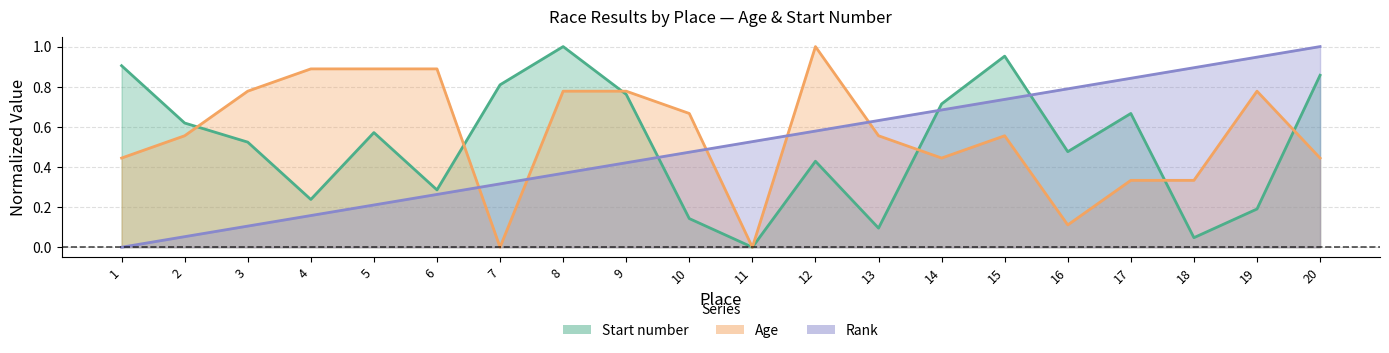

At which category is the sum across all series the highest?

20